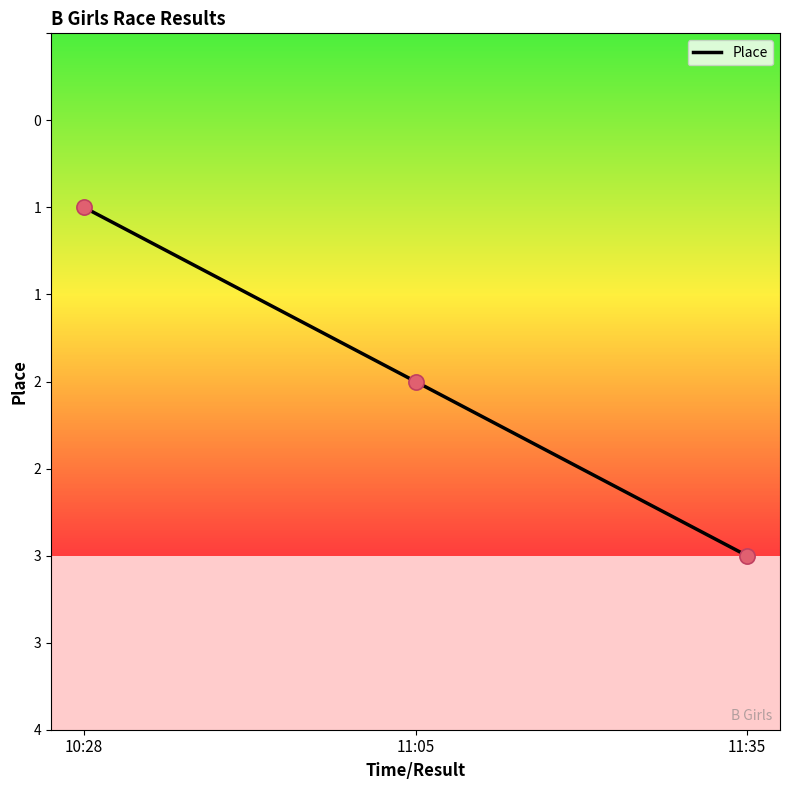

Which has a higher value, 11:35 or 10:28?

11:35